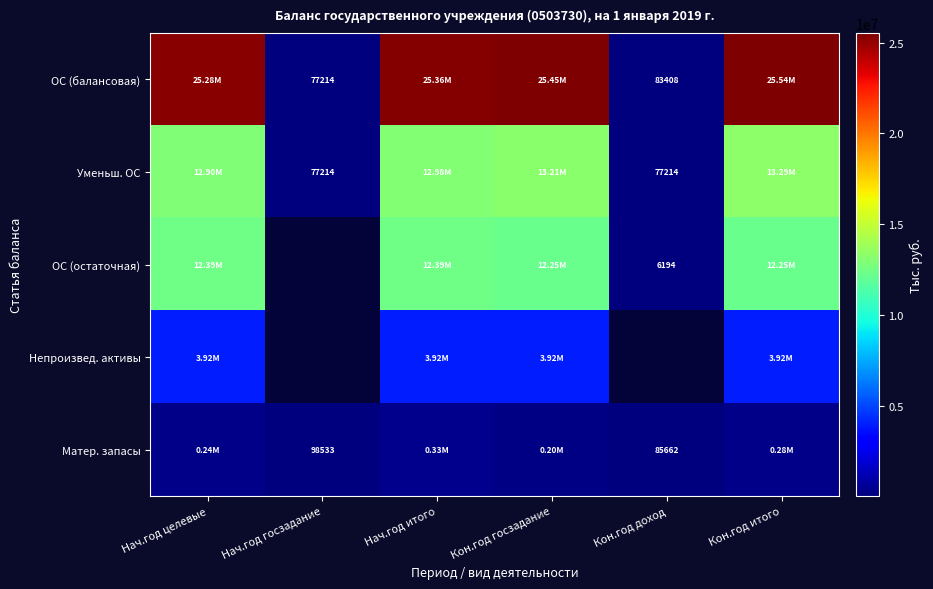

What is the difference between the Уменьш. ОС values at Нач.год госзадание and Нач.год итого?

12899339.9